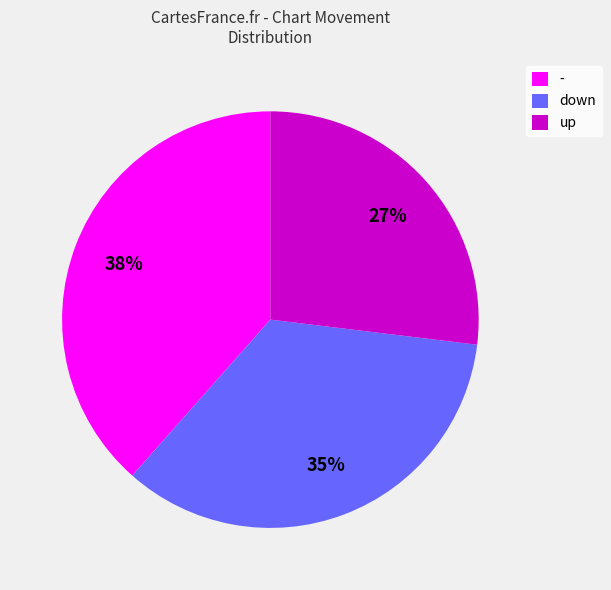

To the nearest percent, what portion does up represent?

27%